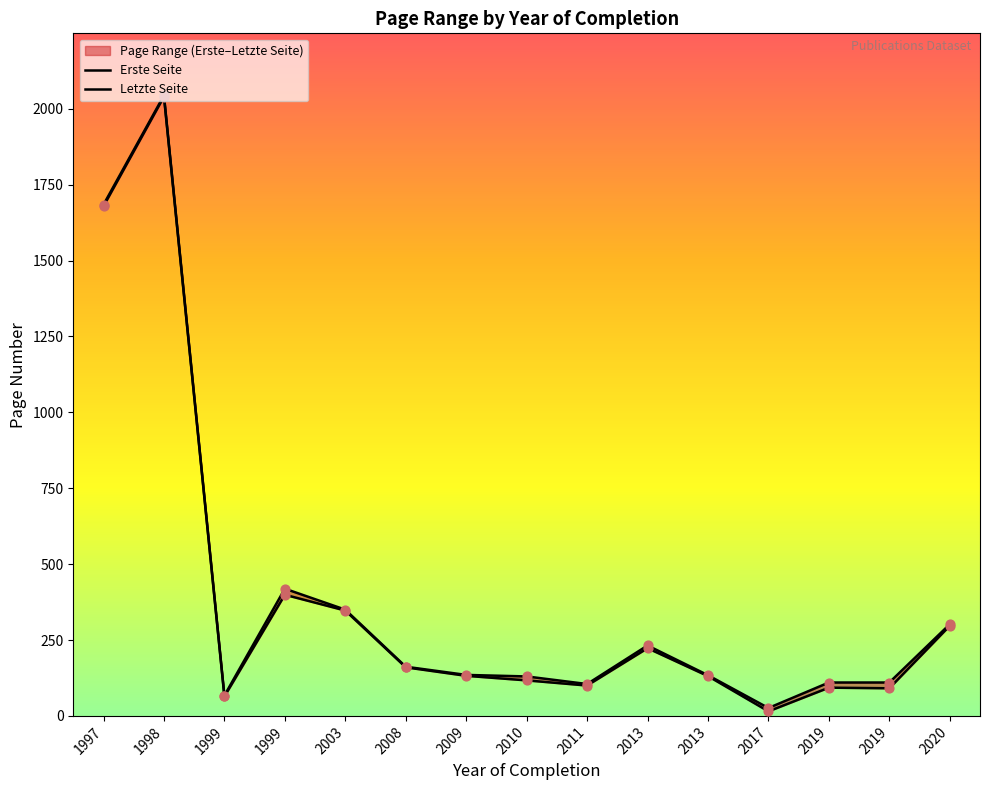

Which series has the largest total across all categories?

Letzte Seite